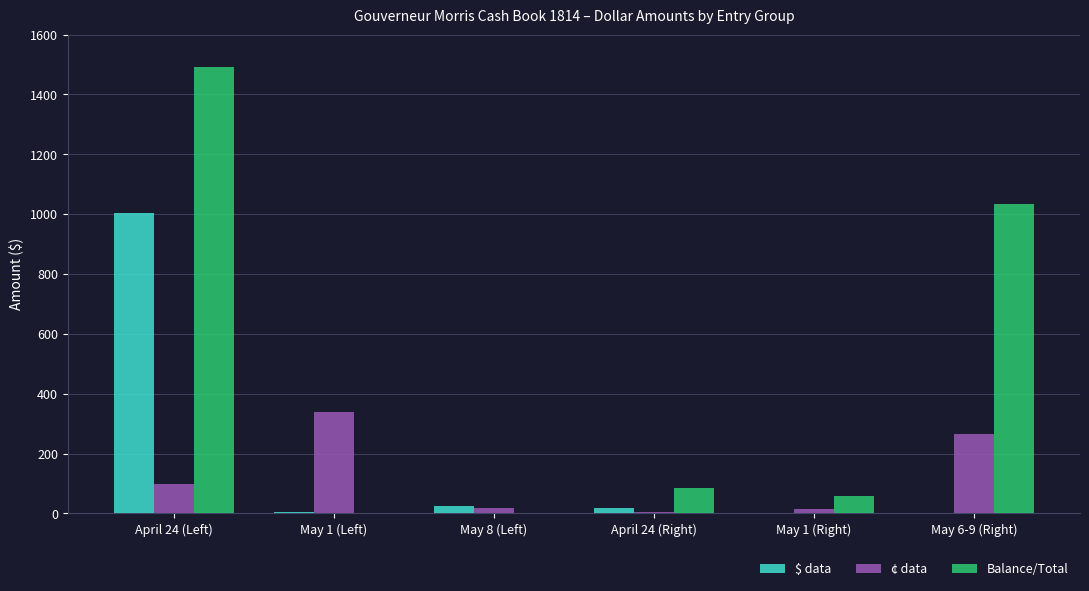

How many series are shown in this chart?

3